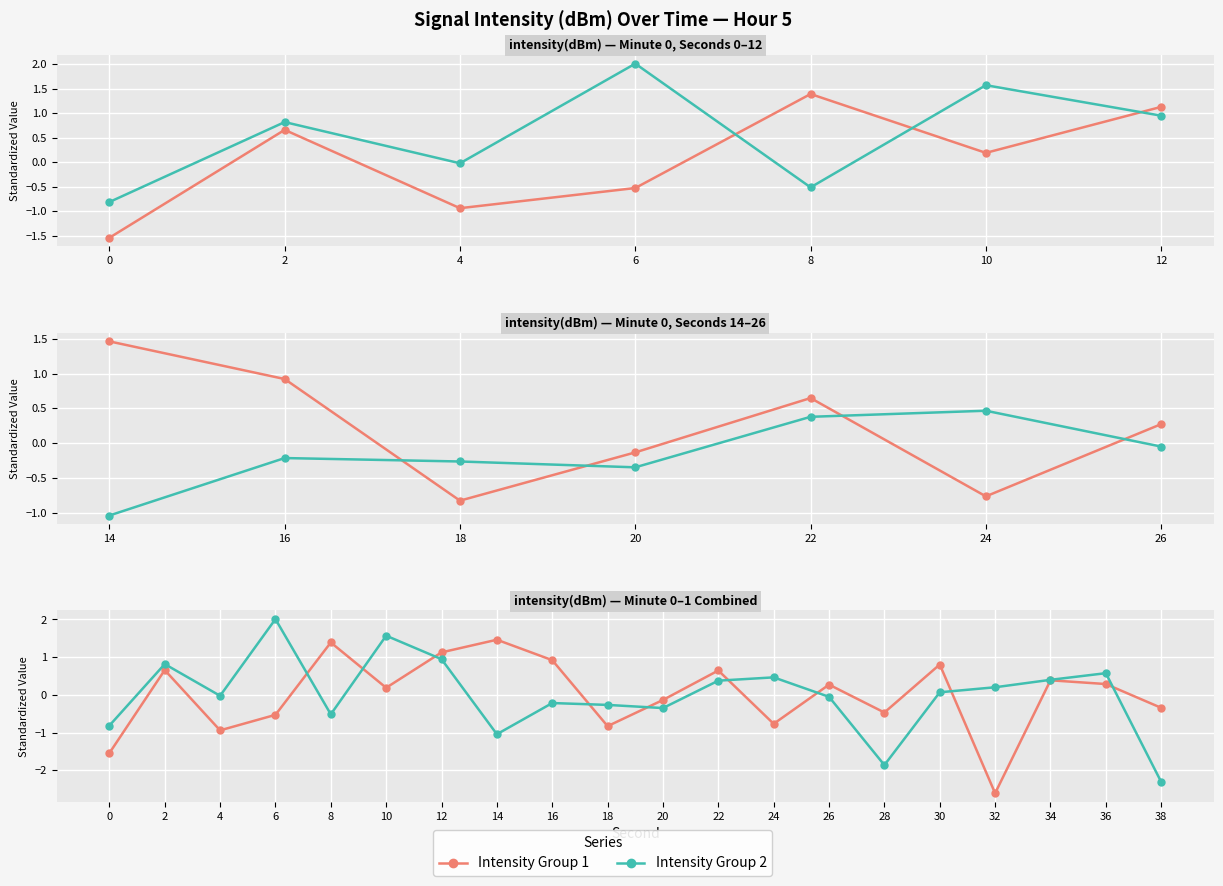

Reading left to right, what are all the values shown in this chart?

Series 1: -1.5	0.7	-0.9	-0.5	1.4	0.2	1.1	1.5	0.9	-0.8	-0.1	0.6	-0.8	0.3	-0.5	0.8	-2.6	0.4	0.3	-0.3
Series 2: -0.8	0.8	-0.0	2.0	-0.5	1.6	0.9	-1.0	-0.2	-0.3	-0.3	0.4	0.5	-0.1	-1.9	0.1	0.2	0.4	0.6	-2.3